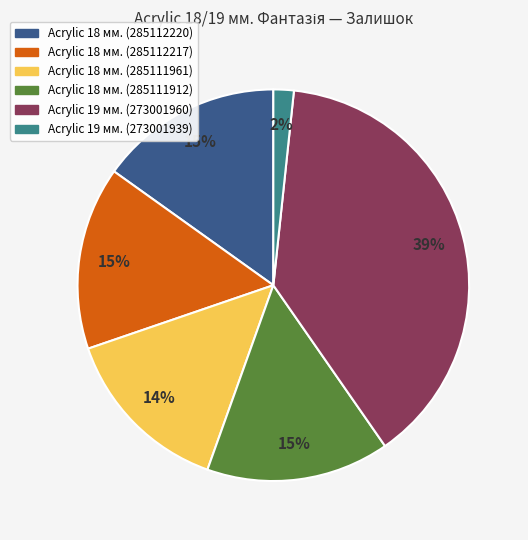

How many slices are in this pie chart?

6